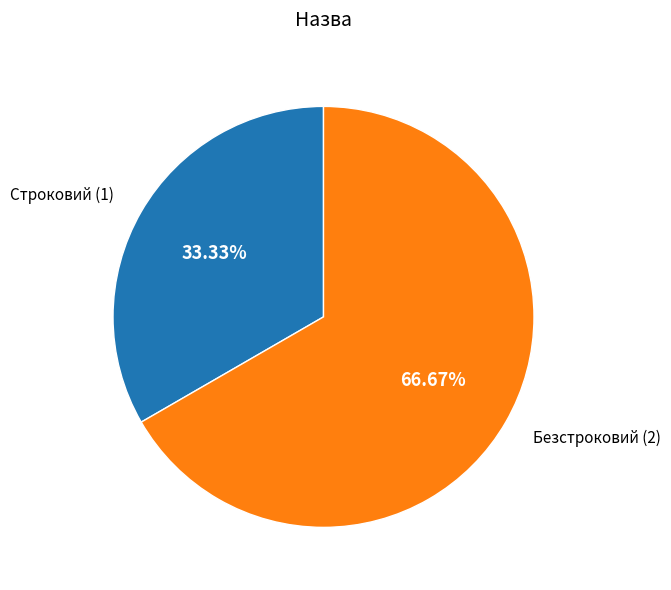

Is there any slice that represents more than half of the pie?

Yes